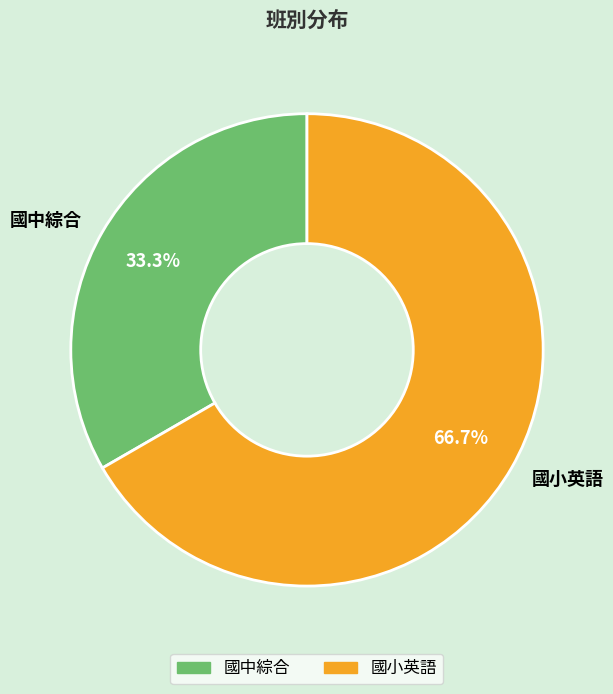

Combined, what portion of the pie is 國中綜合 and 國小英語?

100.0%